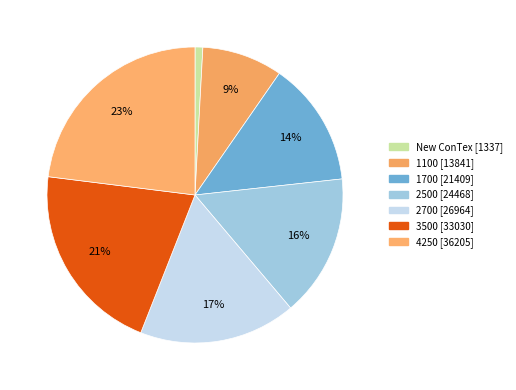

What is the ratio of the value at 2700 to the value at 4250?

0.7